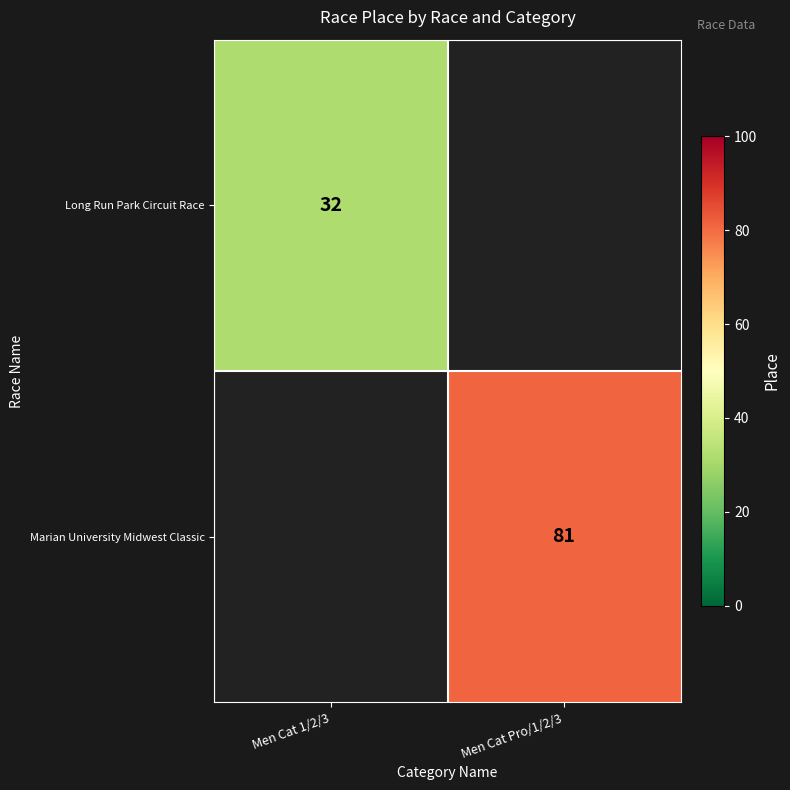

Is it true that Marian University Midwest Classic equals 45.2 at Men Cat Pro/1/2/3?

False